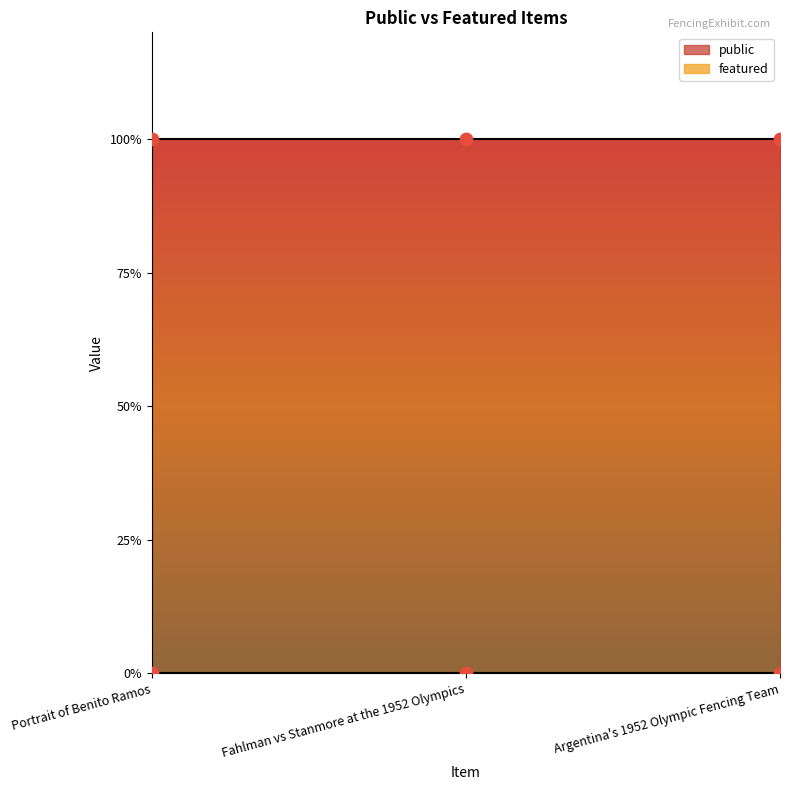

Is the value of featured at Argentina's 1952 Olympic Fencing Team greater than the value of public at Fahlman vs Stanmore at the 1952 Olympics?

No